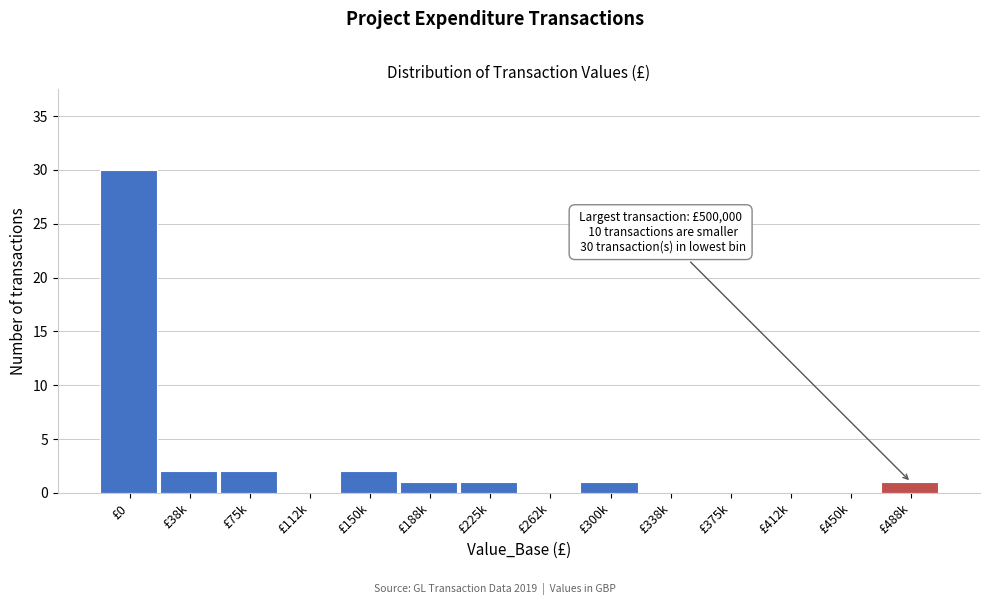

Reading left to right, extract all data points from this chart.

£0=30	£38k=2	£75k=2	£112k=0	£150k=2	£188k=1	£225k=1	£262k=0	£300k=1	£338k=0	£375k=0	£412k=0	£450k=0	£488k=1